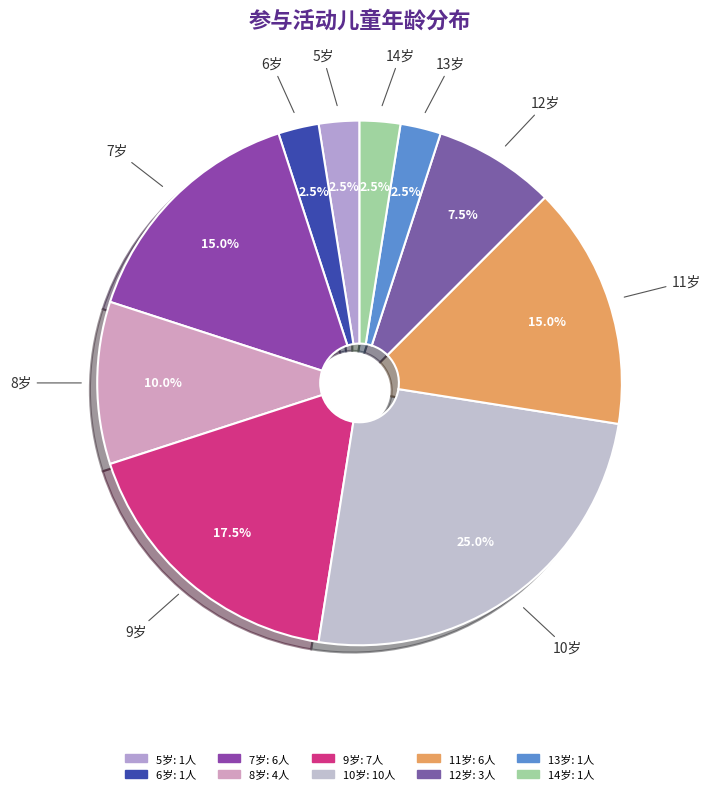

Count the number of slices in the pie.

10